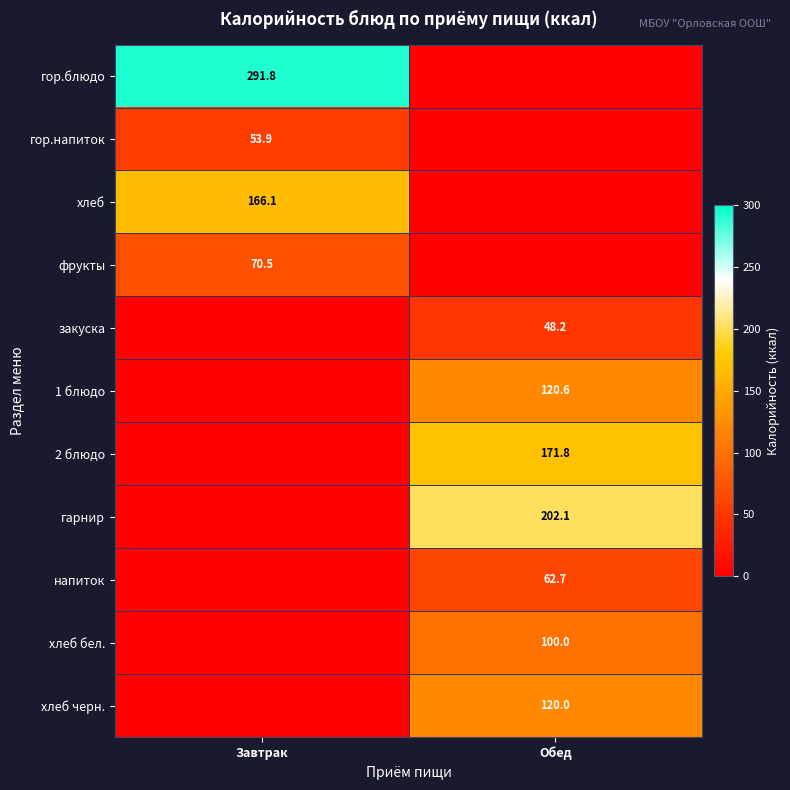

The хлеб series shows 49.0 at Завтрак. True or false?

False